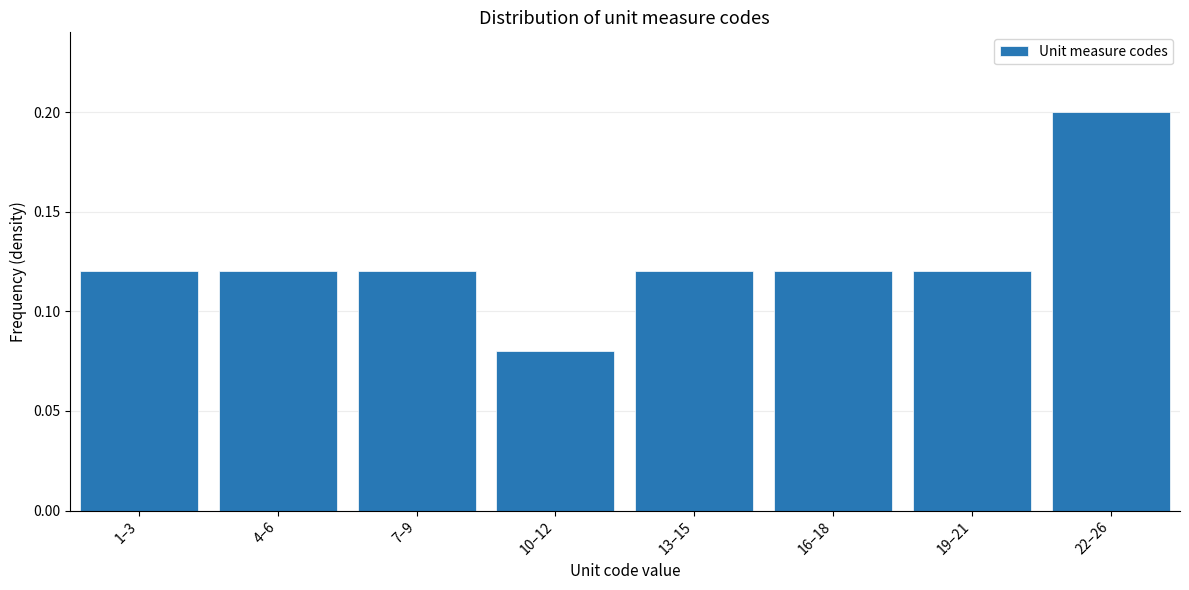

At which category does the chart reach its peak across all series?

22–26